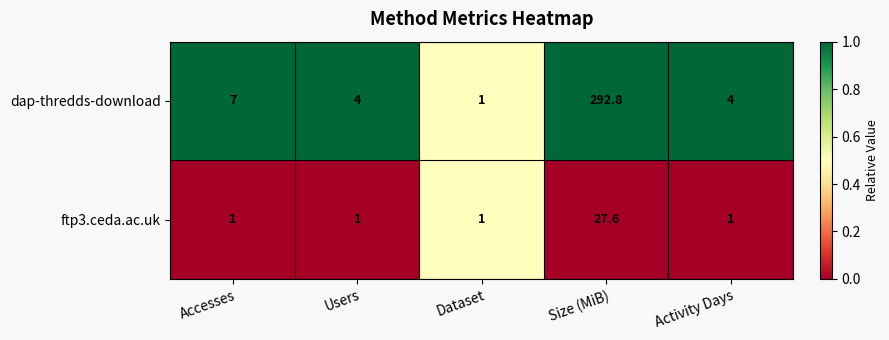

Is the value of dap-thredds-download at Size (MiB) greater than the value of ftp3.ceda.ac.uk at Accesses?

Yes